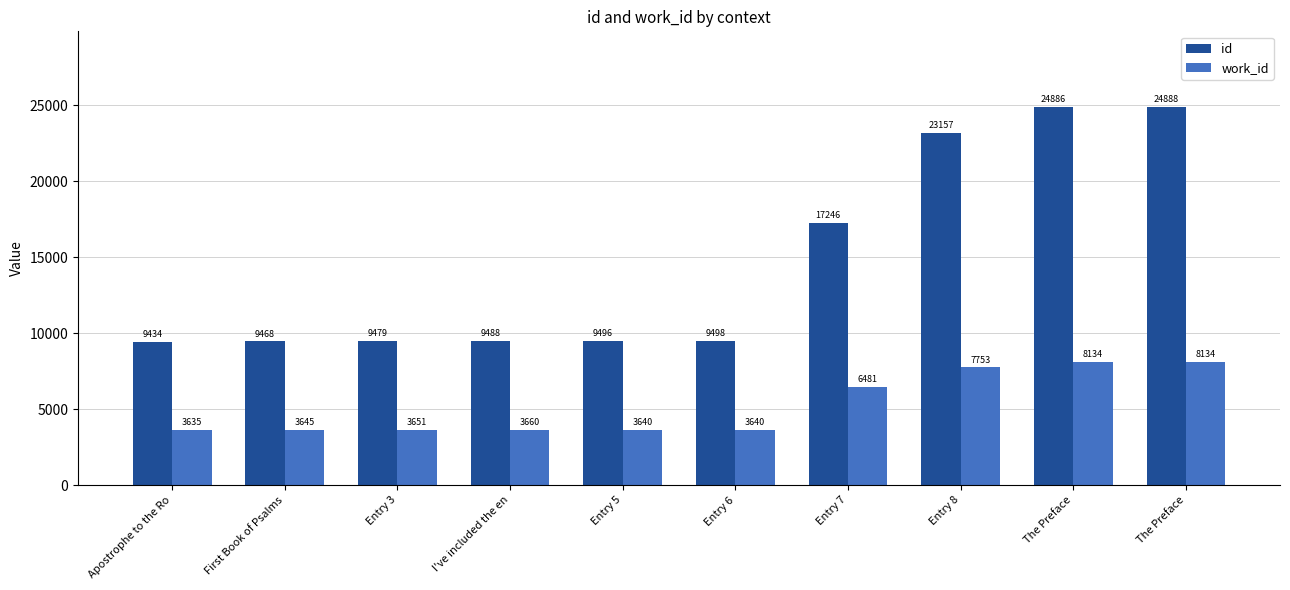

How many values in the work_id series are below 3660?

5